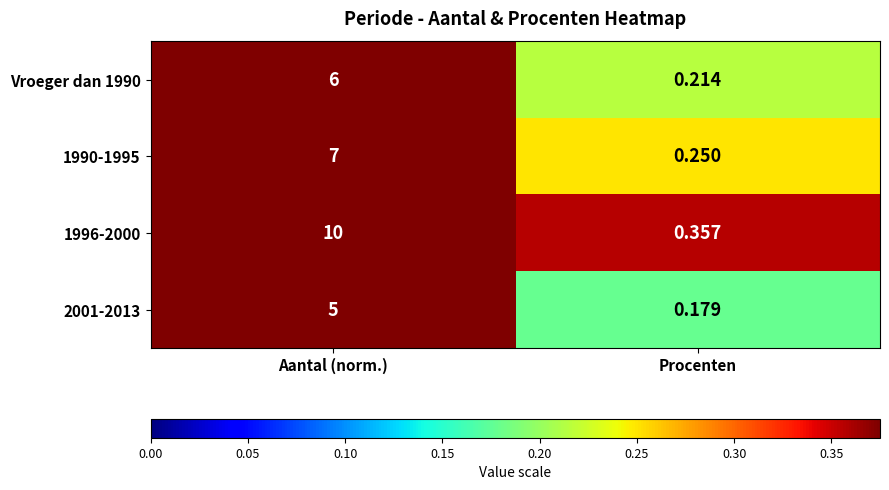

Which series has the largest total across all categories?

1996-2000